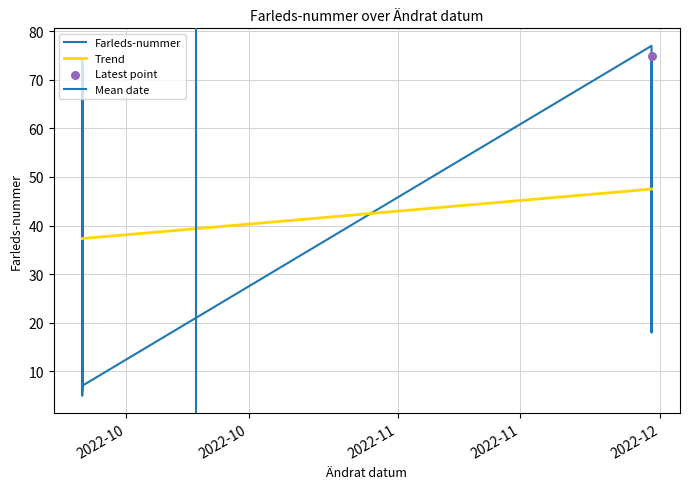

Between 2022-09-26 and 2022-09-26, which is larger?

2022-09-26